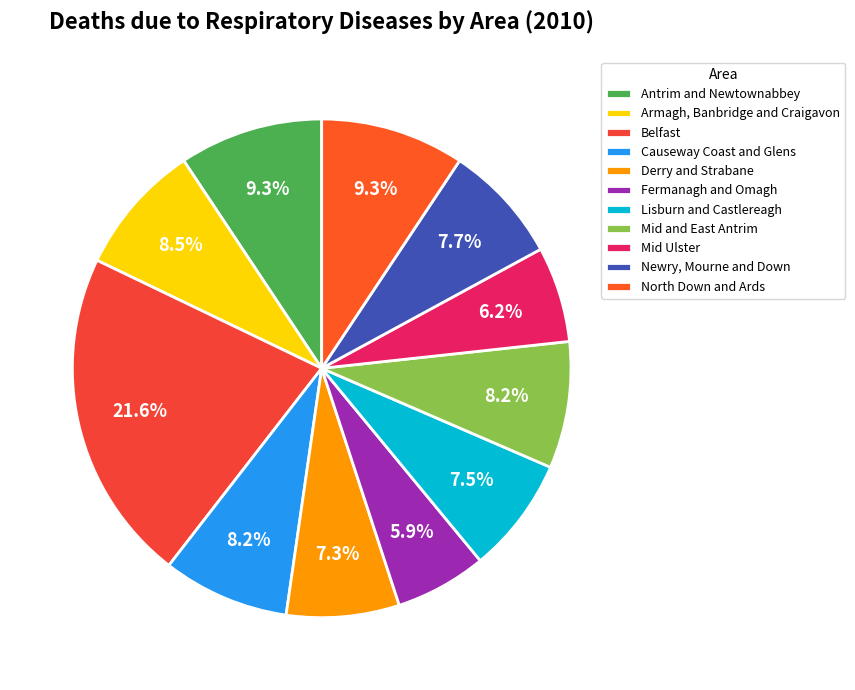

How many segments does this pie chart have?

11